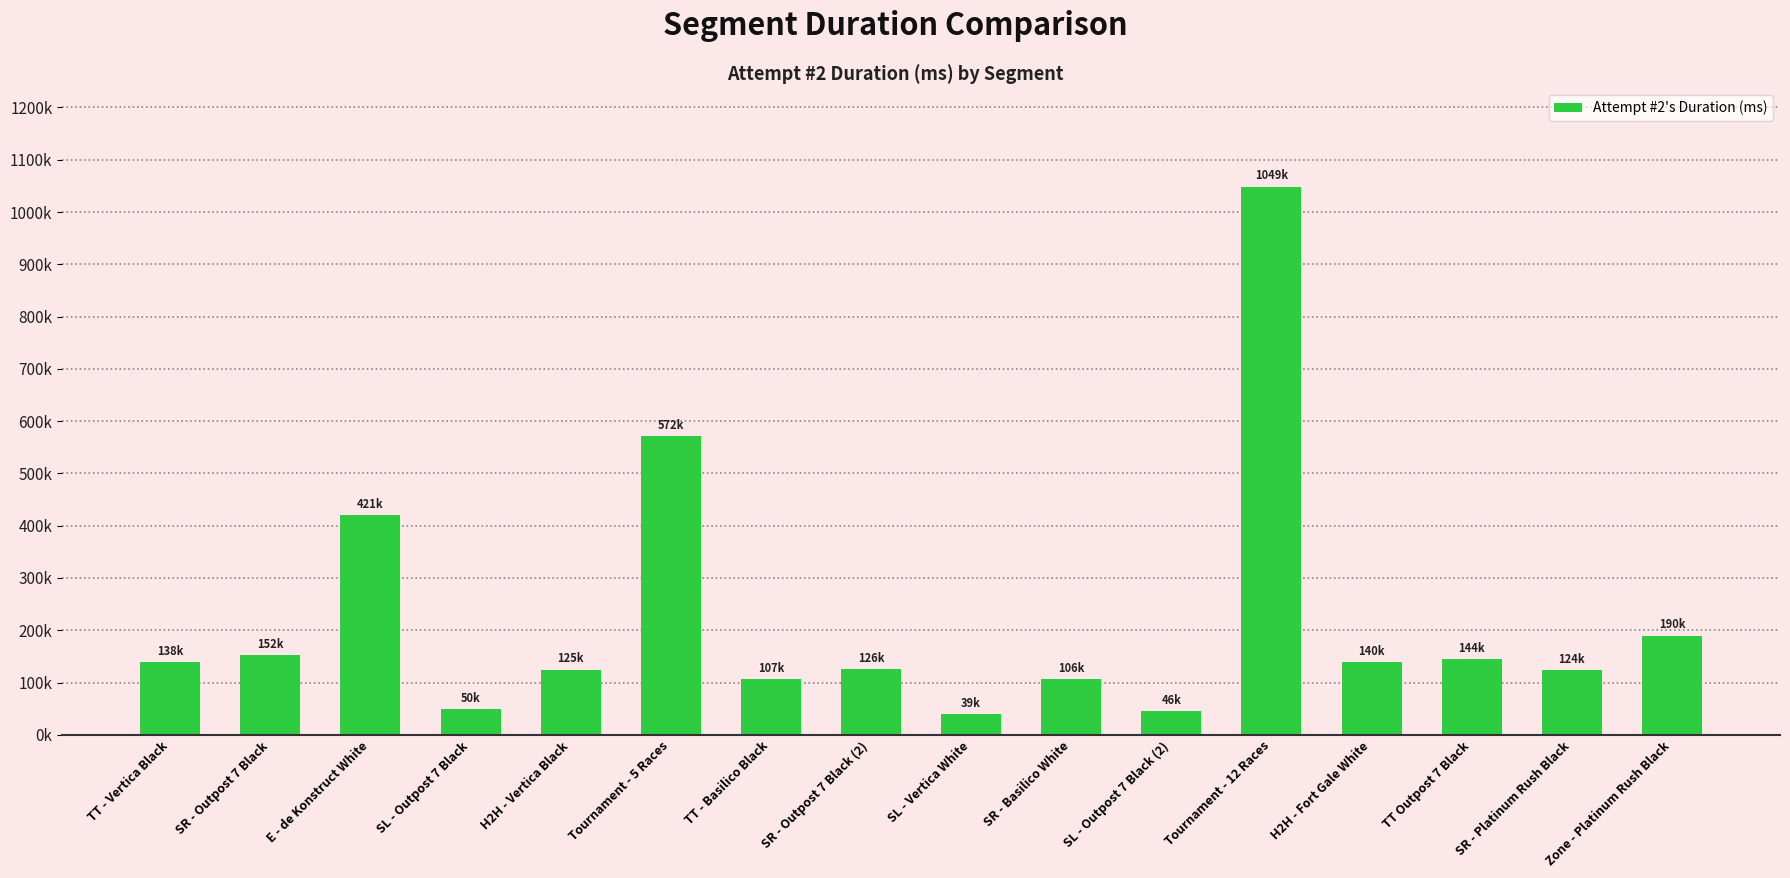

Are the bars grouped side by side (vs. stacked)?

No